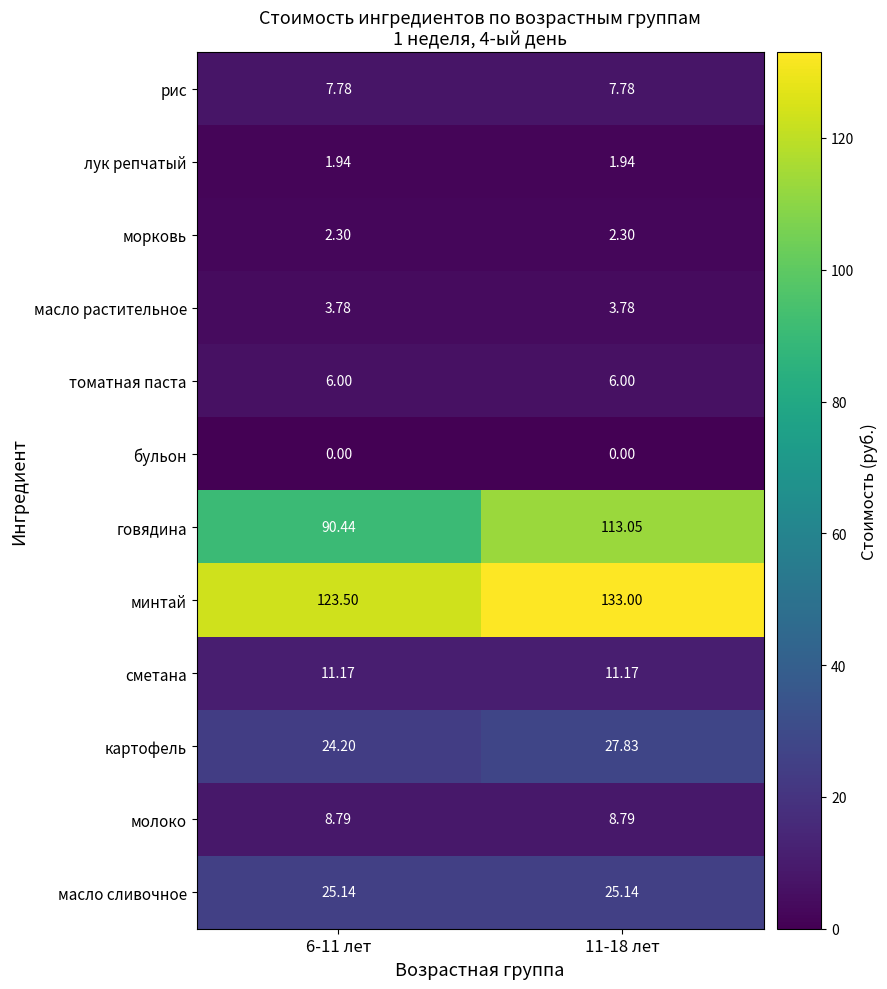

List the series in order of their peak value, lowest first.

бульон, лук репчатый, морковь, масло растительное, томатная паста, рис, молоко, сметана, масло сливочное, картофель, говядина, минтай